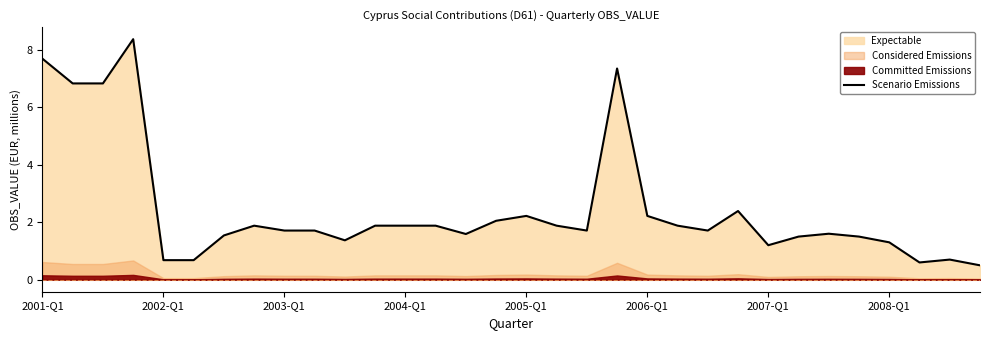

The value at 9 is 0.9. True or false?

False